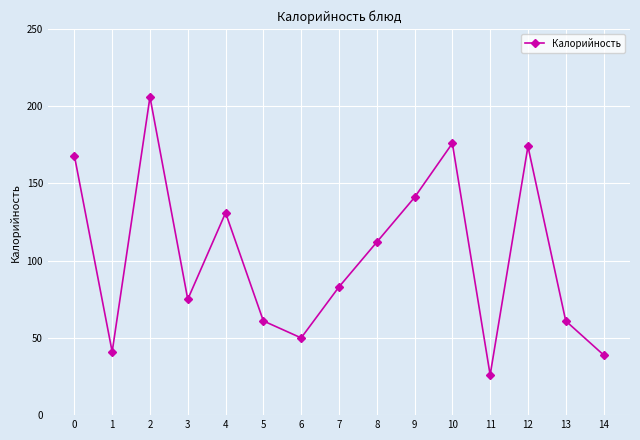

How many interior local valleys (lower than both neighbors) does the data have?

4